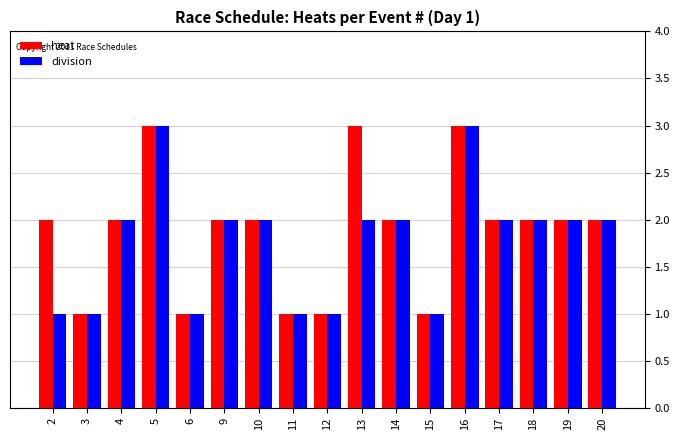

At 2, list the series in order from largest to smallest.

heat, division